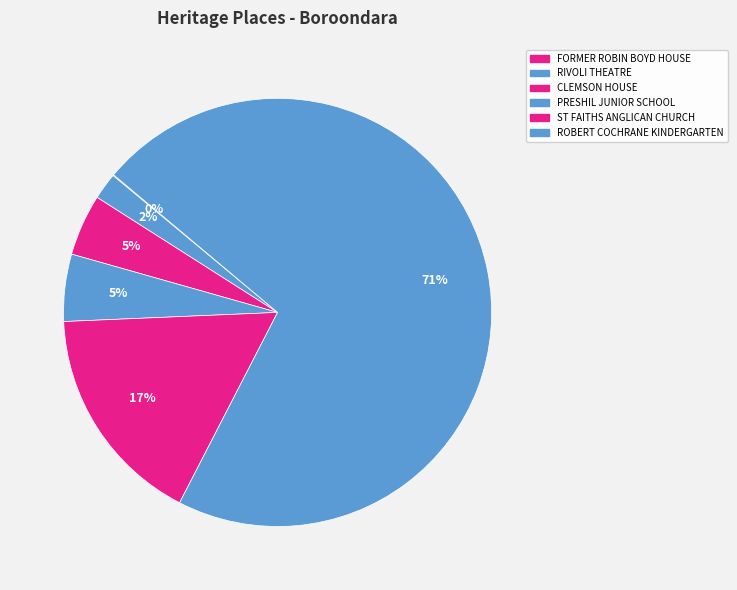

Between ST FAITHS ANGLICAN CHURCH and RIVOLI THEATRE, which is larger?

ST FAITHS ANGLICAN CHURCH